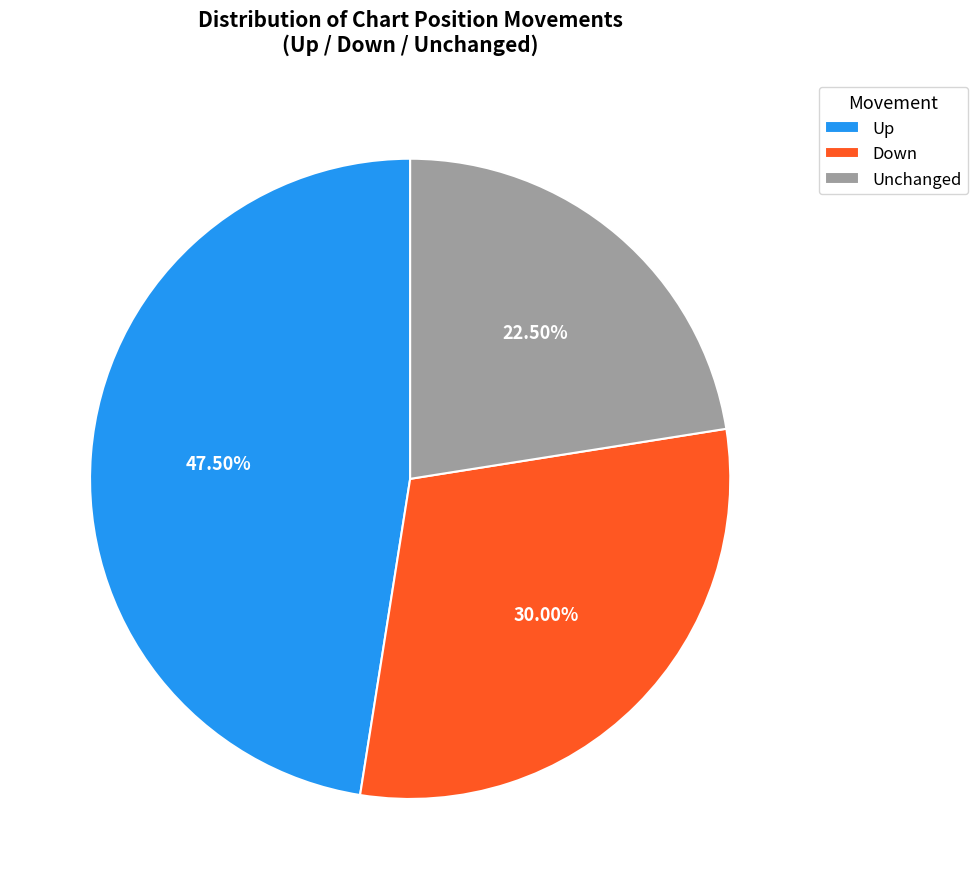

Does Up represent more than half of the total?

No